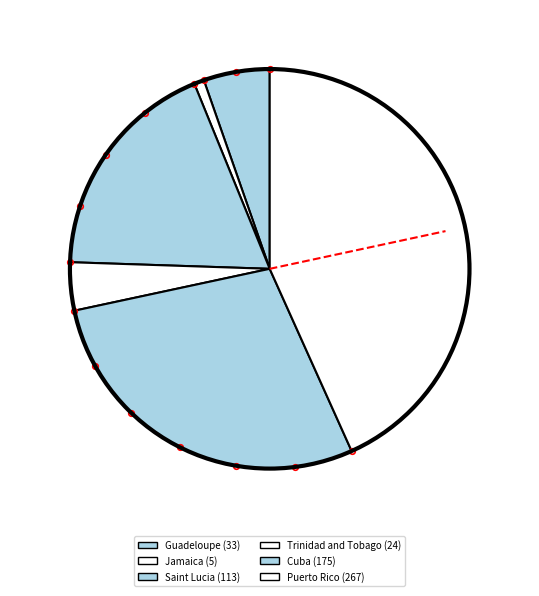

Which category has the smallest portion of the pie?

Jamaica